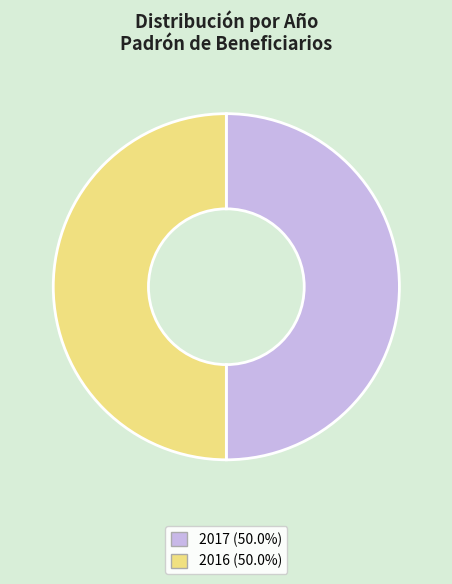

What is the ratio of the value at 2017 (50.0%) to the value at 2016 (50.0%)?

1.0